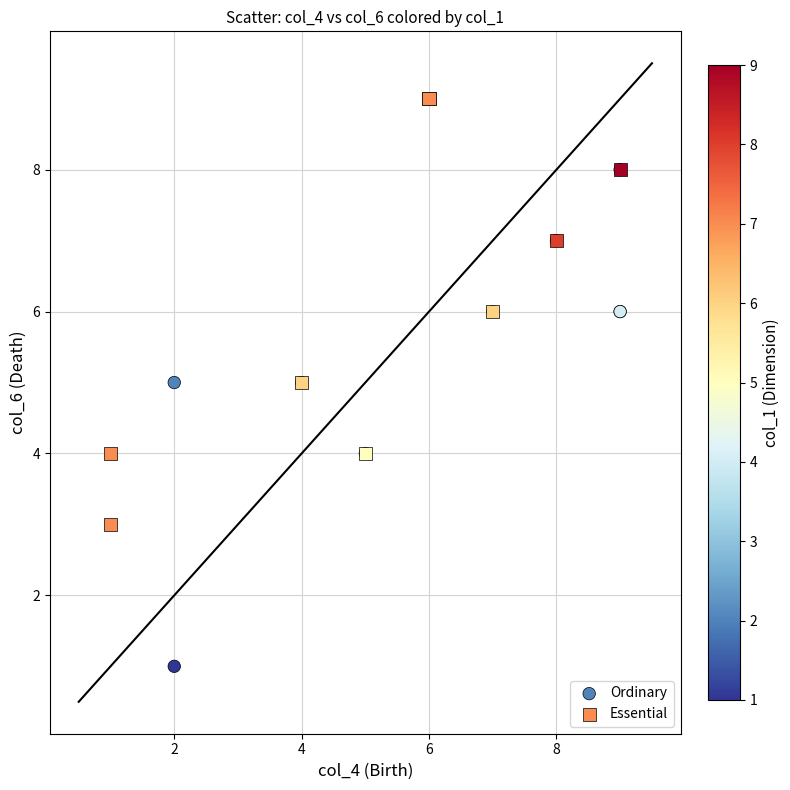

Which series has the widest spread of Y values?

Ordinary